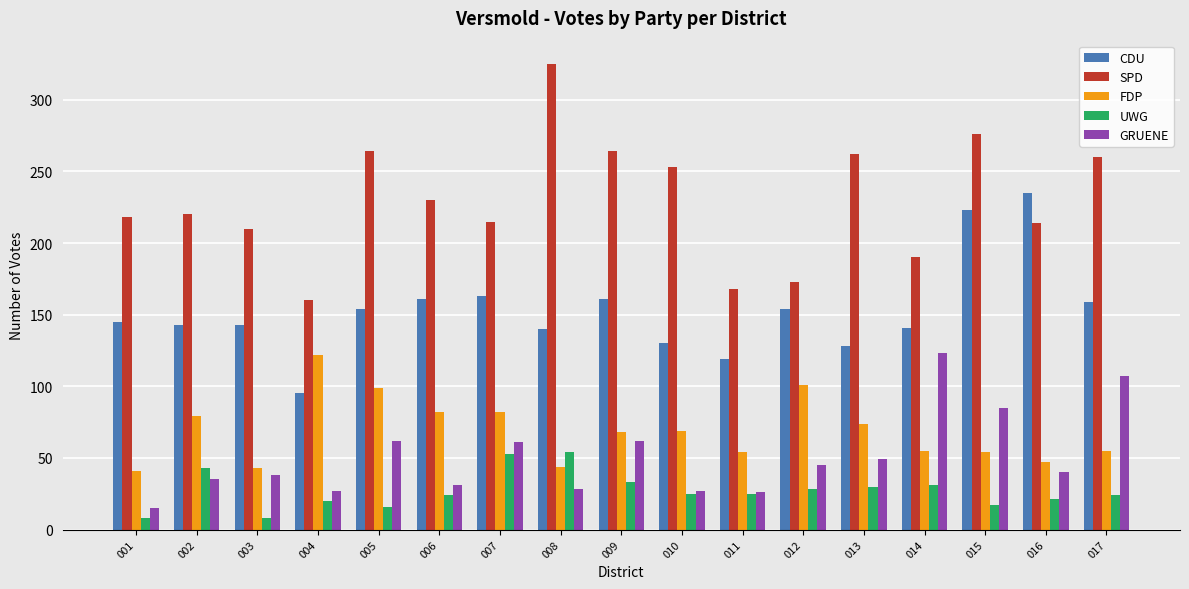

At which label does CDU reach its peak?

016